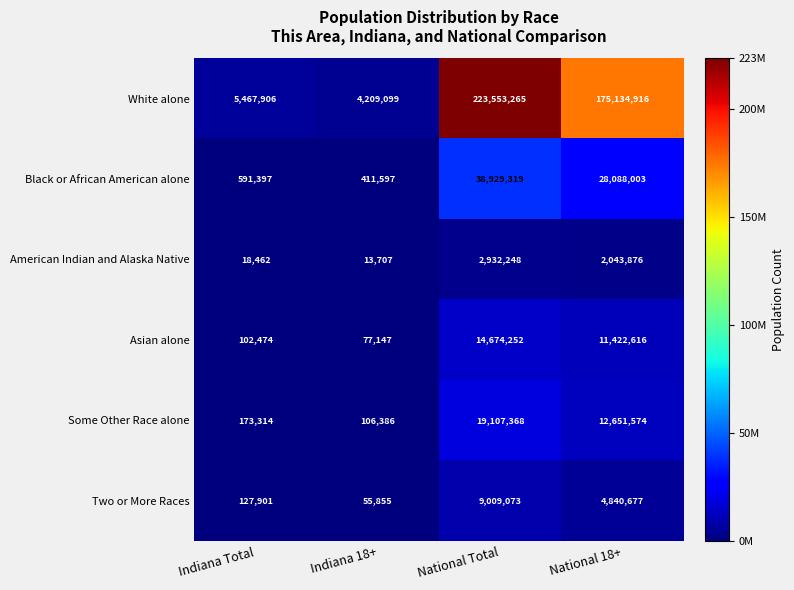

Read the Some Other Race alone value at Indiana Total, to the nearest 50.

173300